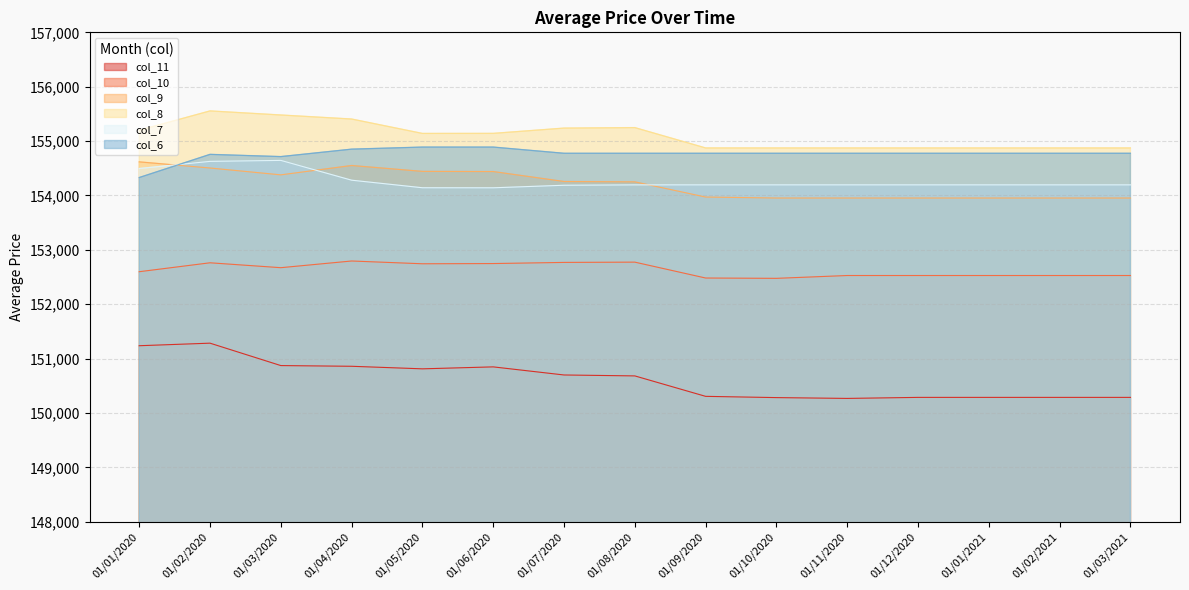

At 01/06/2020, list the series in order from smallest to largest.

col_11, col_10, col_7, col_9, col_6, col_8